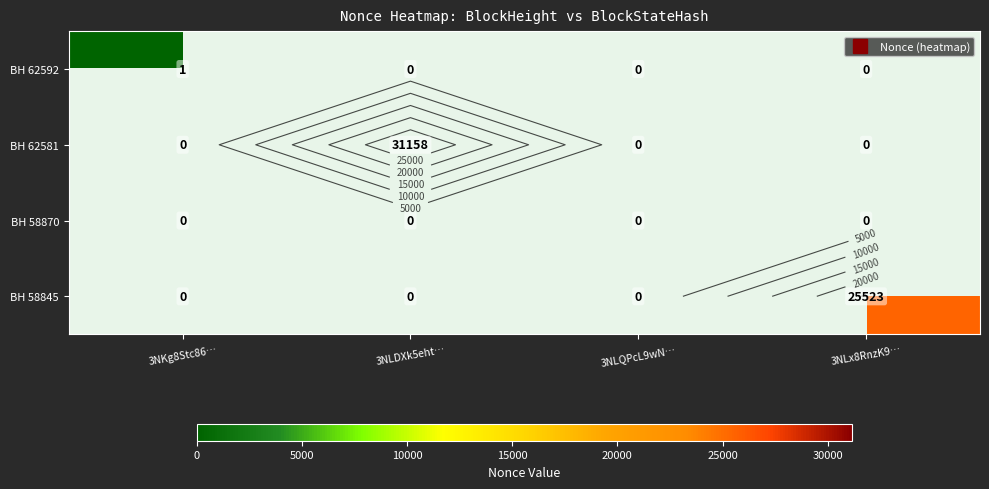

What value does the BH 58845 series have at 3NLx8RnzK9…?

25523.0